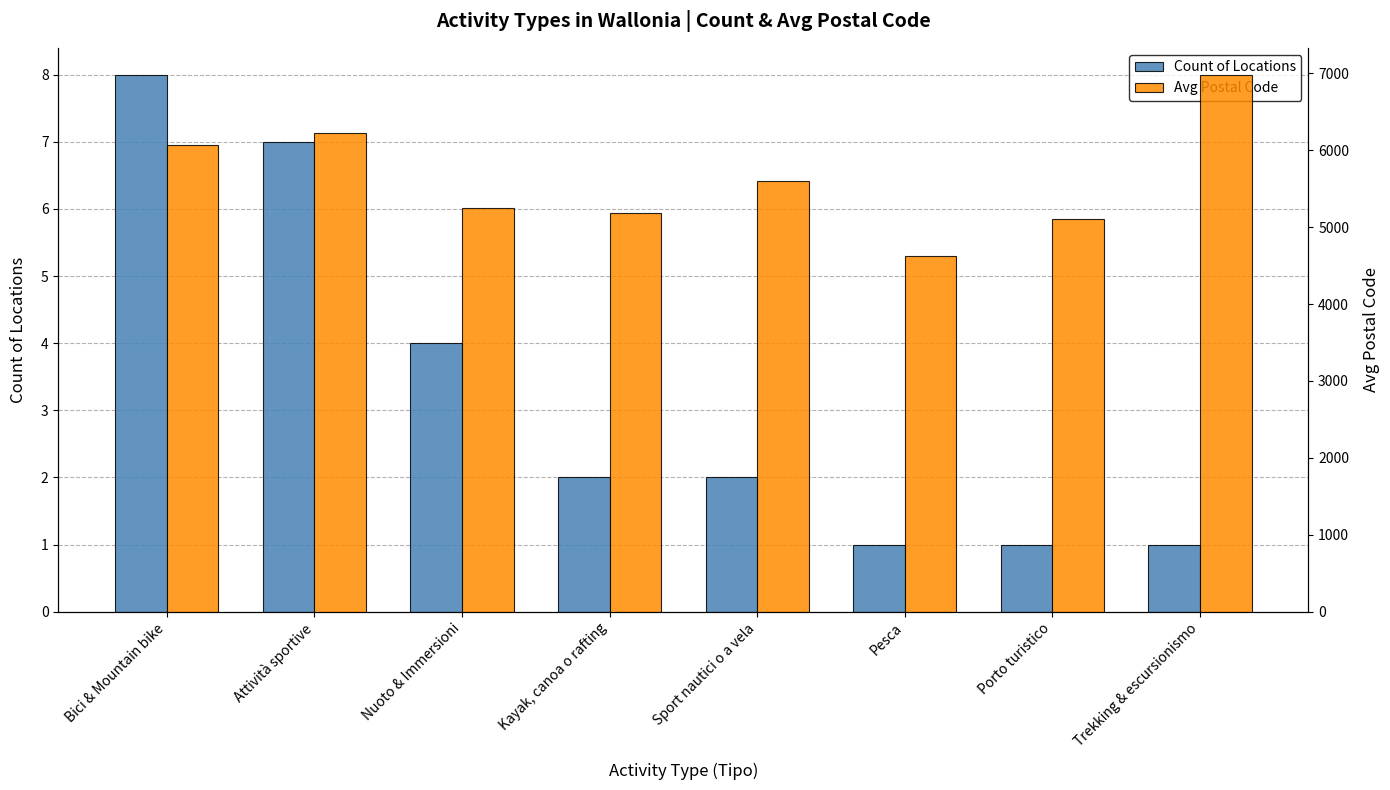

Are the bars horizontal?

No